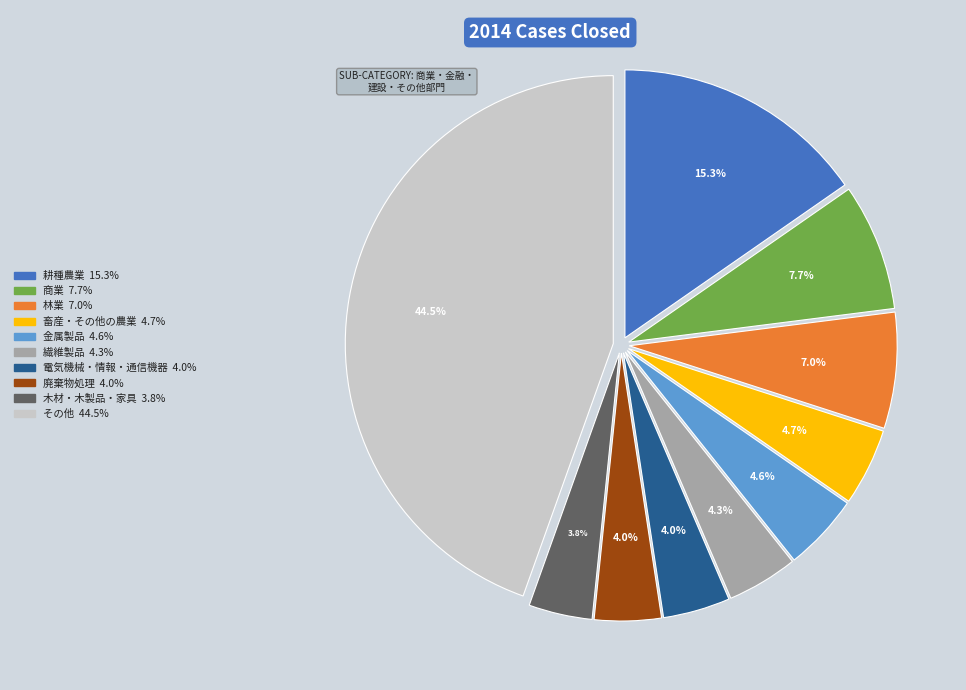

Is there a majority slice in this chart?

No